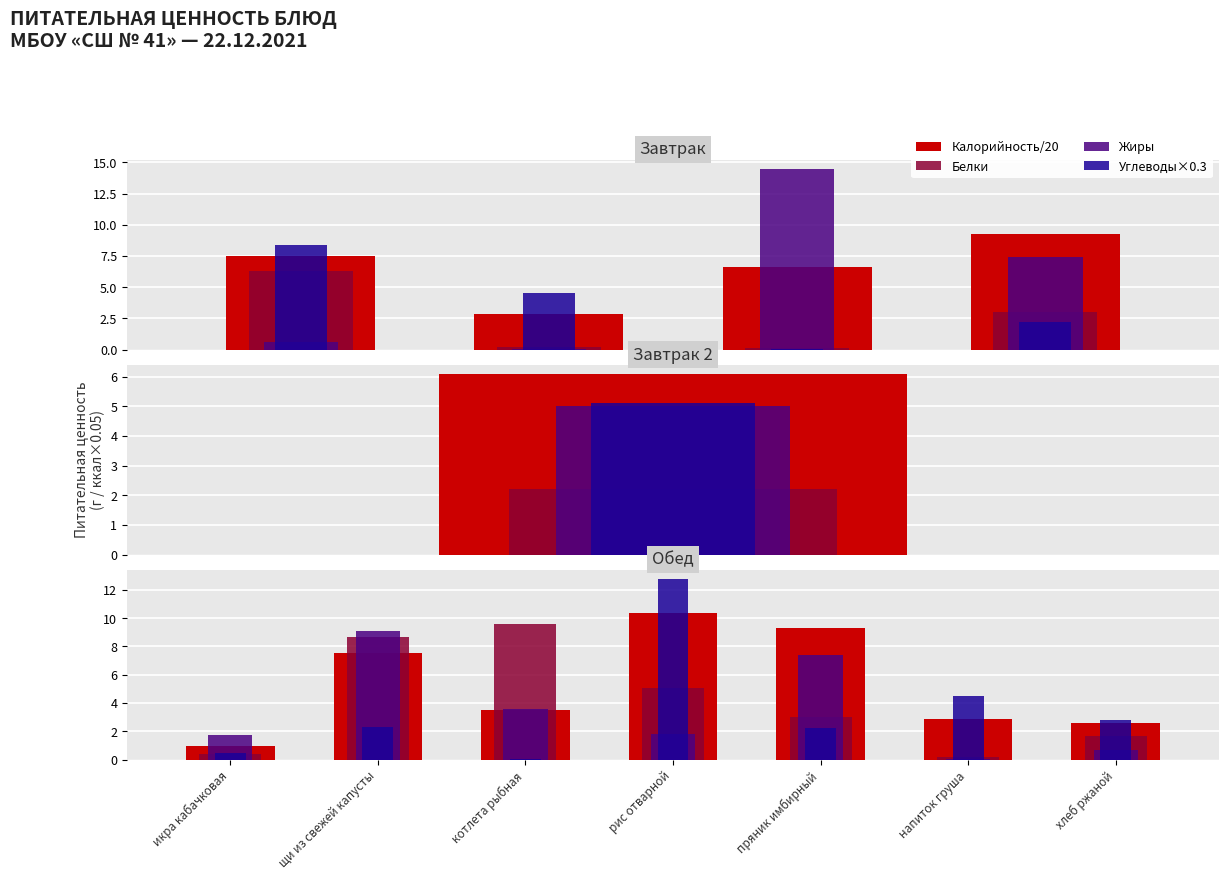

Is the value of Калорийность/20 at хлеб ржаной greater than the value of Белки at котлета рыбная?

No